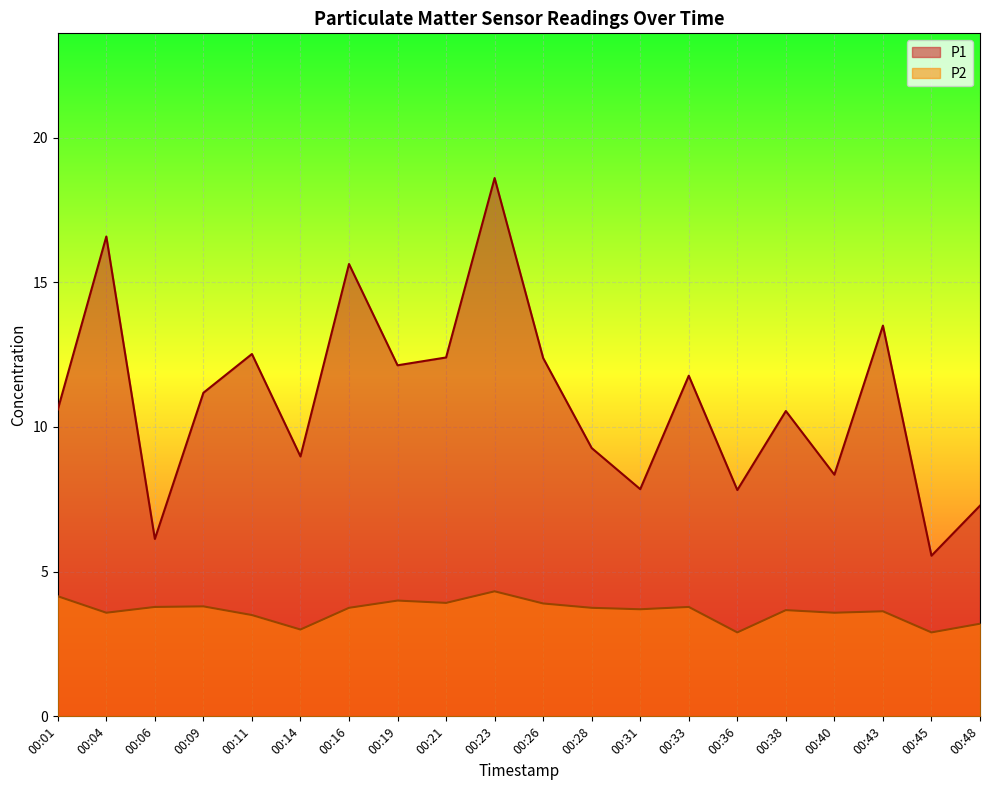

True or false: P2 and P1 cross at least once.

False